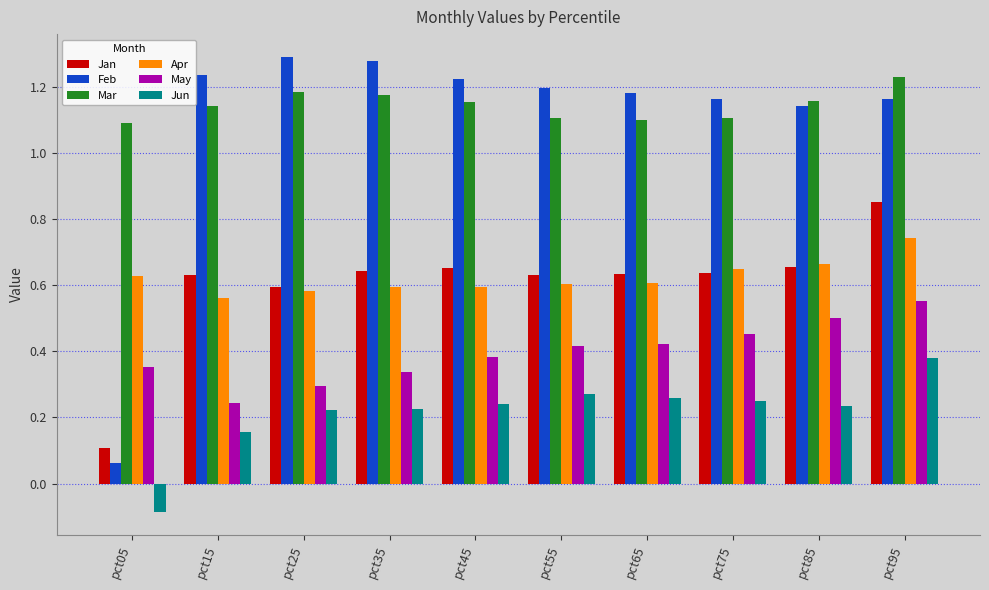

The value of Jun at pct05 is -0.0. True or false?

False